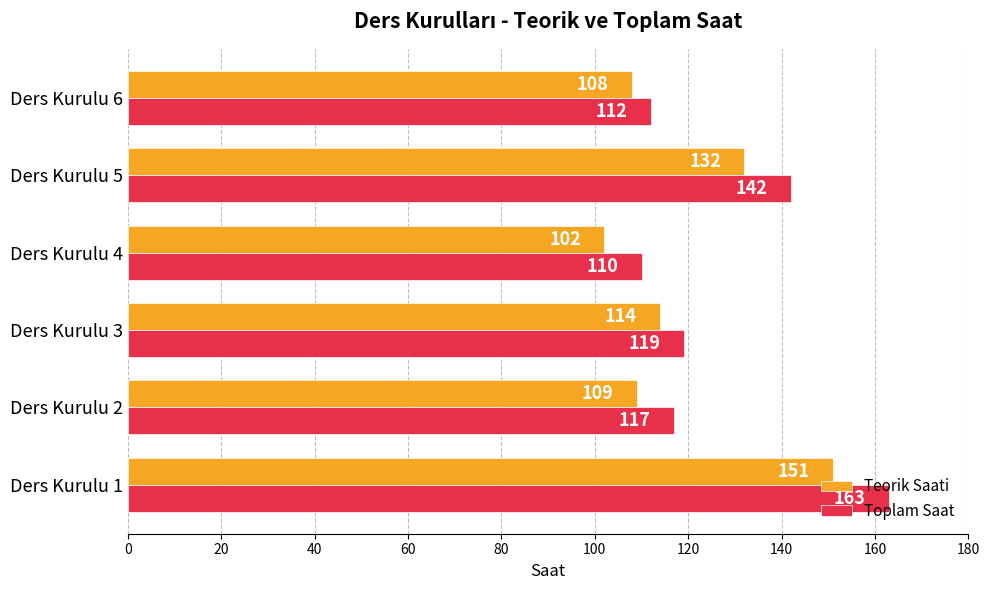

What is the difference between the second highest and minimum values in the Teorik Saati series?

30